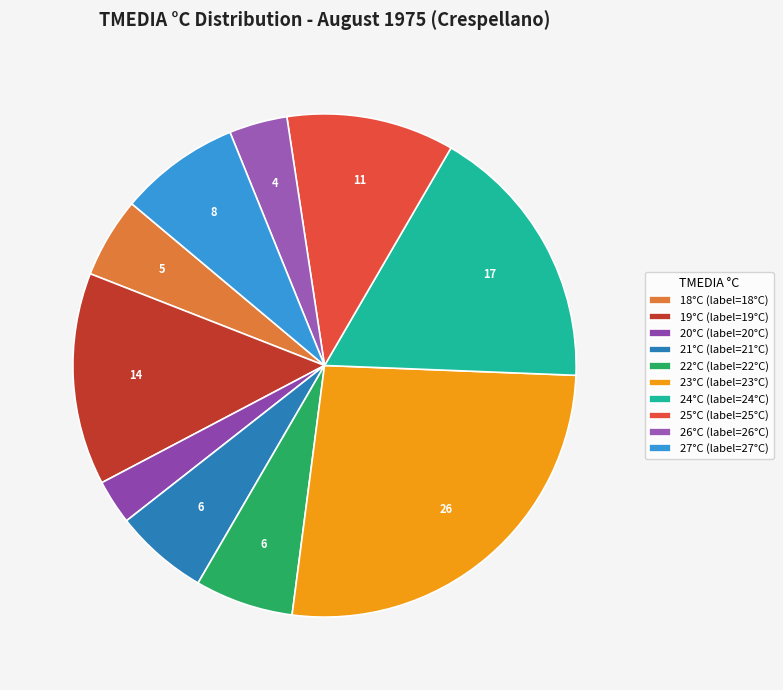

Count the number of slices in the pie.

10